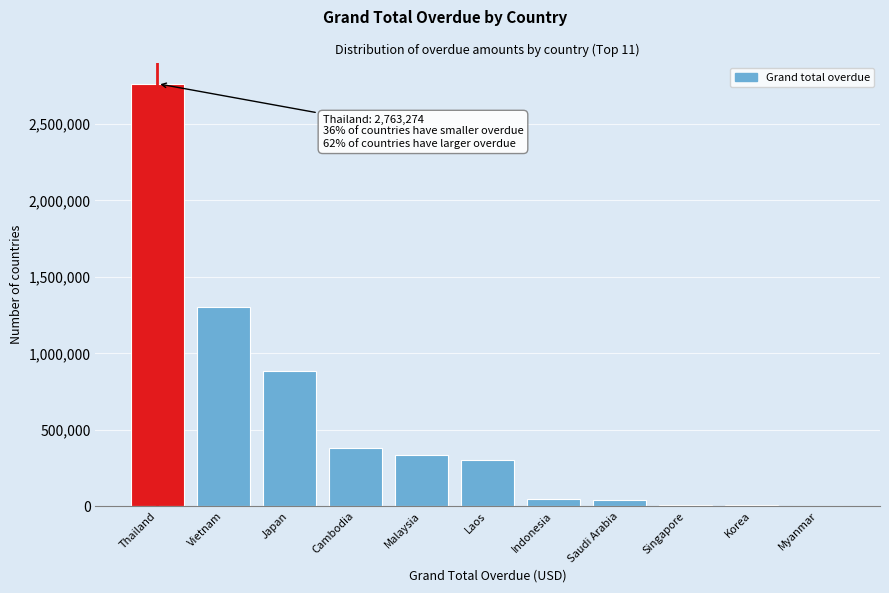

What is the sum of all values?

6061707.7